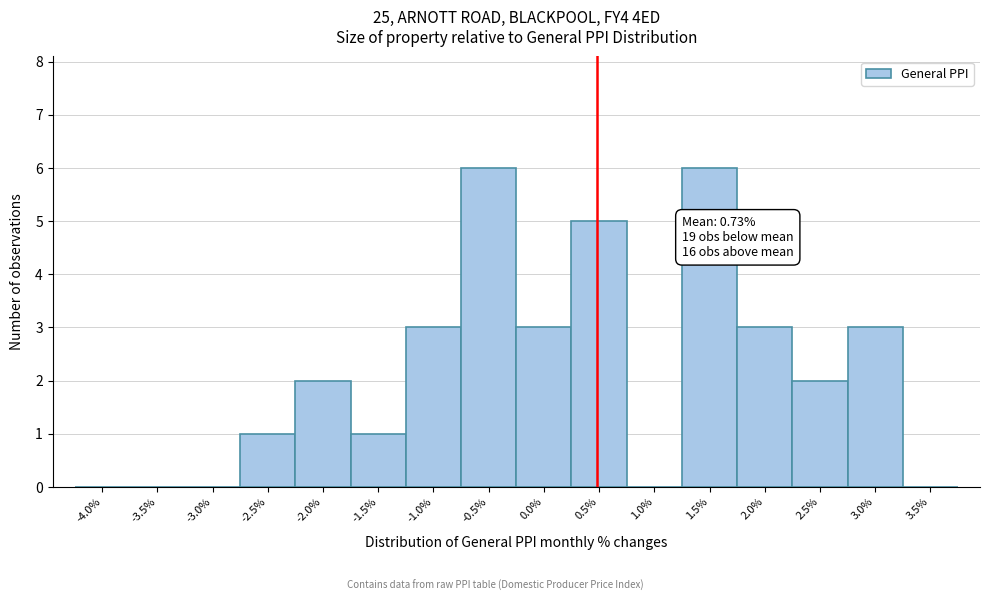

Reading left to right, extract all data points from this chart.

-4.0%=0	-3.5%=0	-3.0%=0	-2.5%=1	-2.0%=2	-1.5%=1	-1.0%=3	-0.5%=6	0.0%=3	0.5%=5	1.0%=0	1.5%=6	2.0%=3	2.5%=2	3.0%=3	3.5%=0